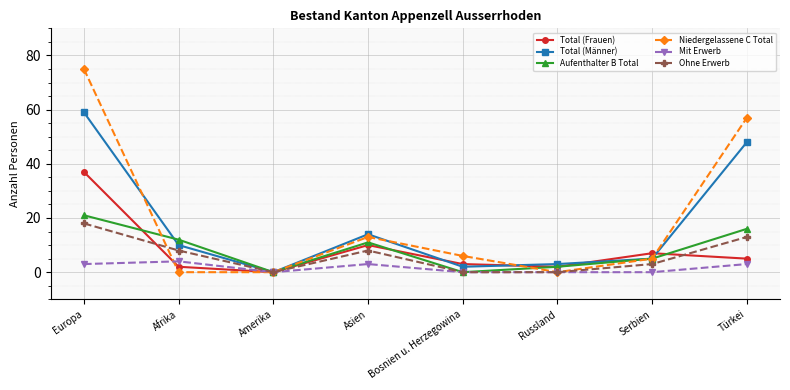

Reading left to right, what are all the values shown in this chart?

Total (Frauen): 37	2	0	10	3	2	7	5
Total (Männer): 59	10	0	14	2	3	5	48
Aufenthalter B Total: 21	12	0	11	0	2	5	16
Niedergelassene C Total: 75	0	0	13	6	0	5	57
Mit Erwerb: 3	4	0	3	0	0	0	3
Ohne Erwerb: 18	8	0	8	0	0	3	13